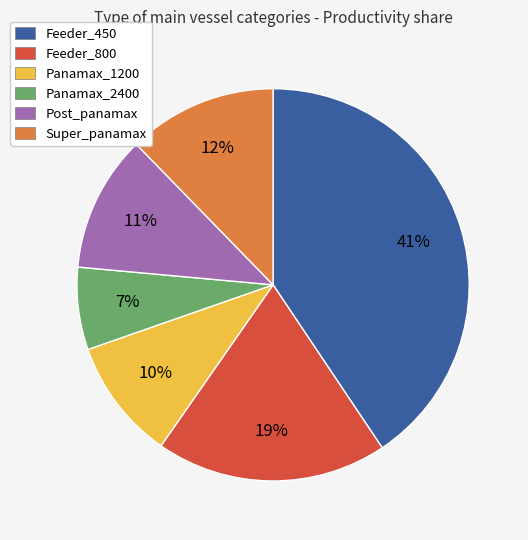

Is there a majority slice in this chart?

No